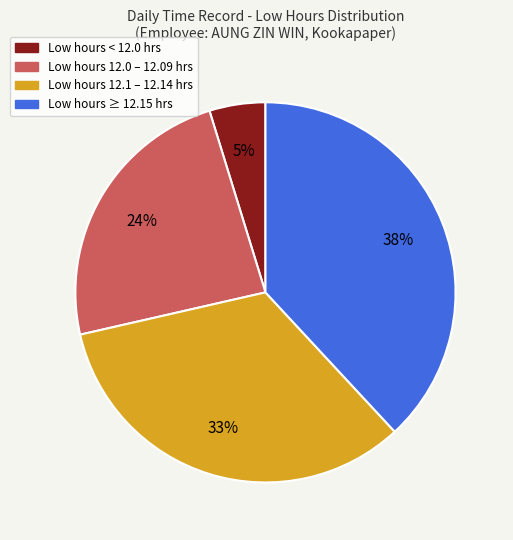

Is there any slice that represents more than half of the pie?

No